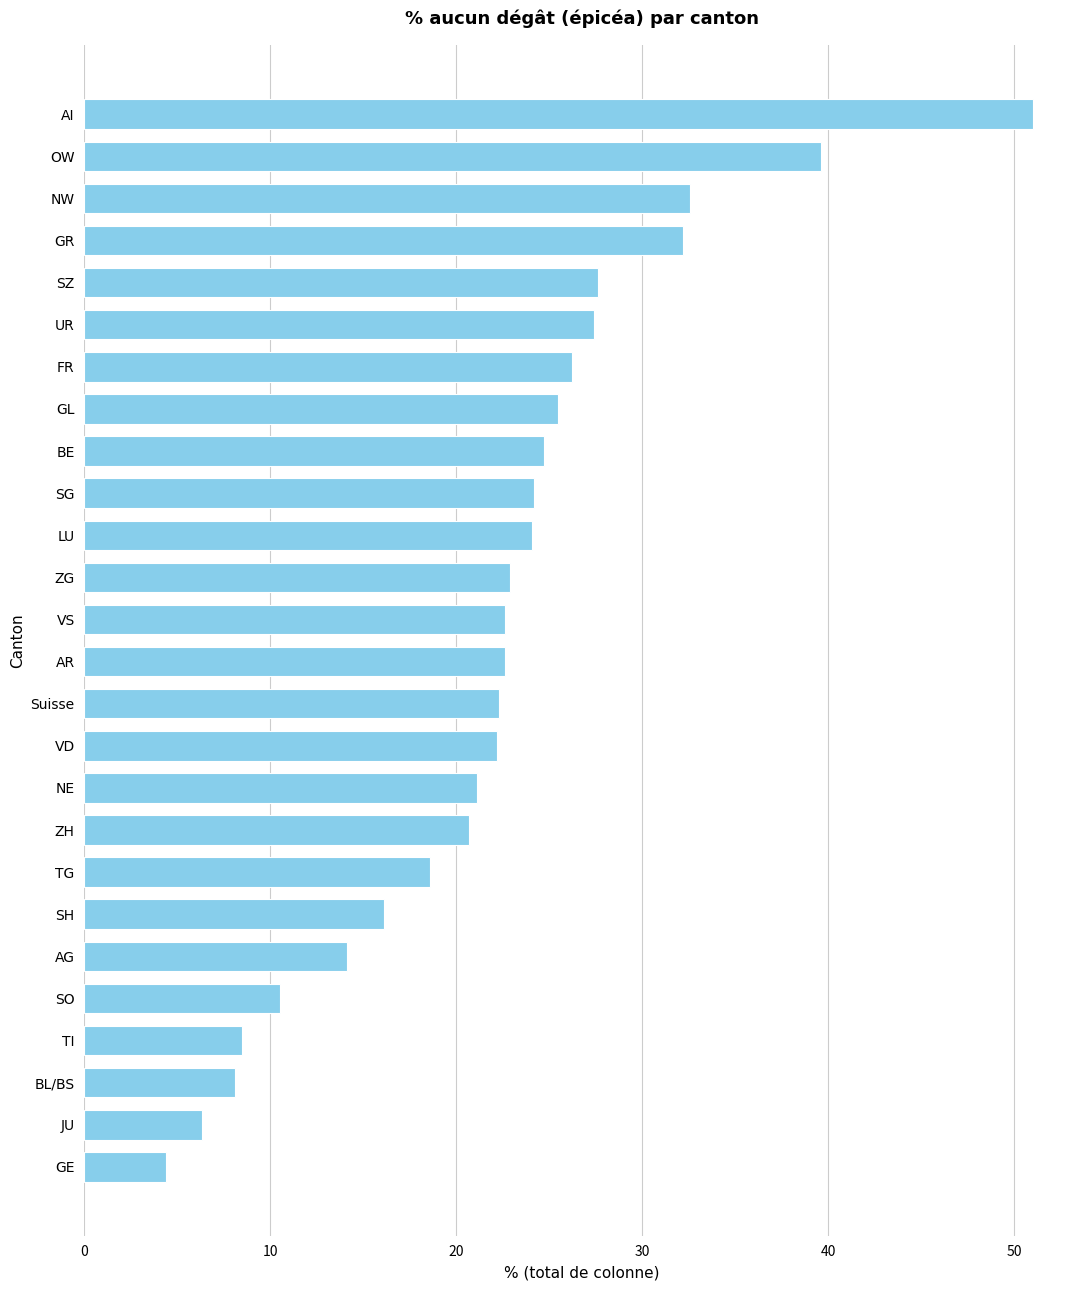

Which label corresponds to the smallest value in the chart?

GE